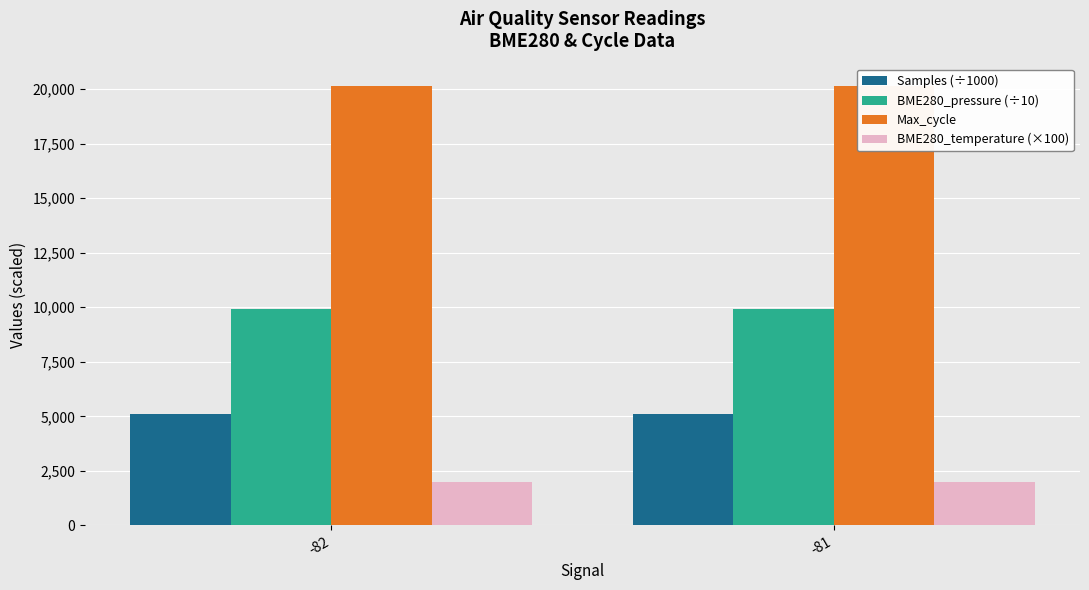

How many groups of bars are there?

2